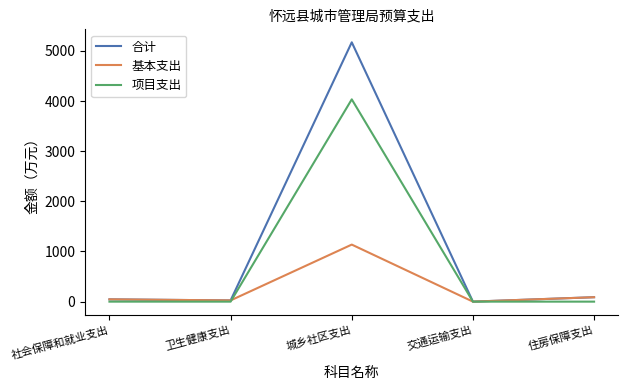

What are all the series names shown in the legend?

合计, 基本支出, 项目支出